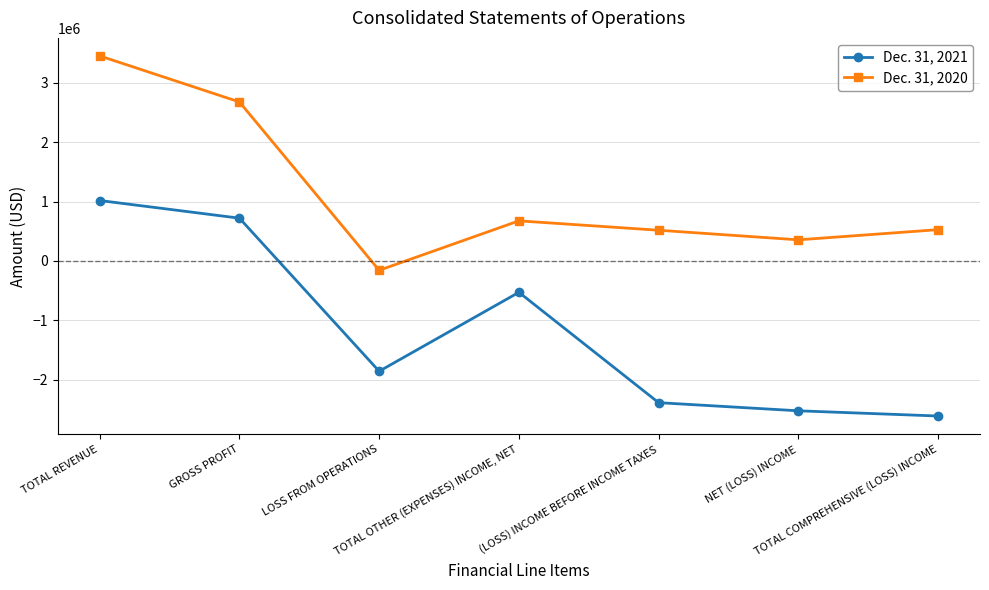

Where is the first local minimum for Dec. 31, 2020?

LOSS FROM OPERATIONS